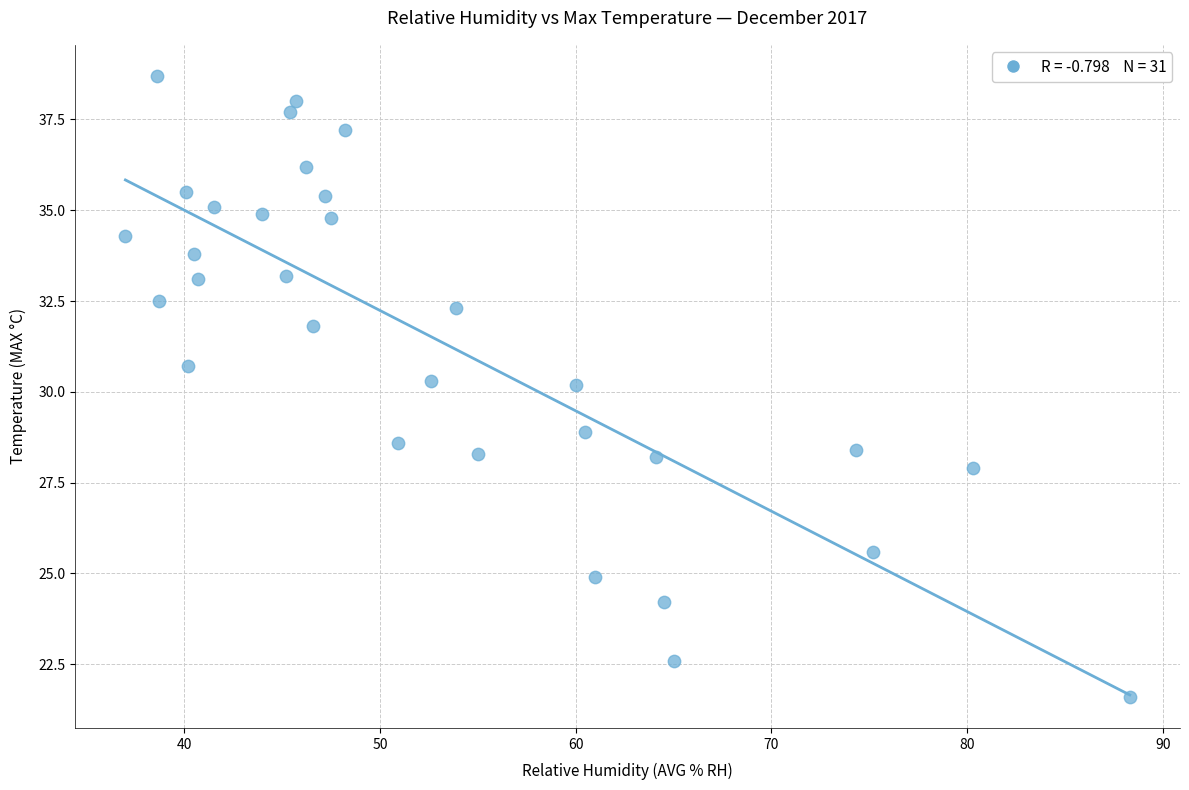

What is the range of Y values (max minus min)?

17.1